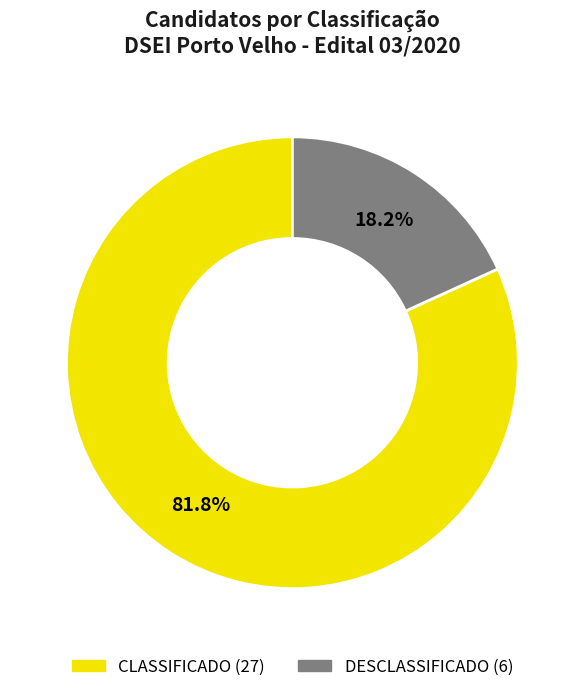

Which slice represents more than half of the pie?

CLASSIFICADO